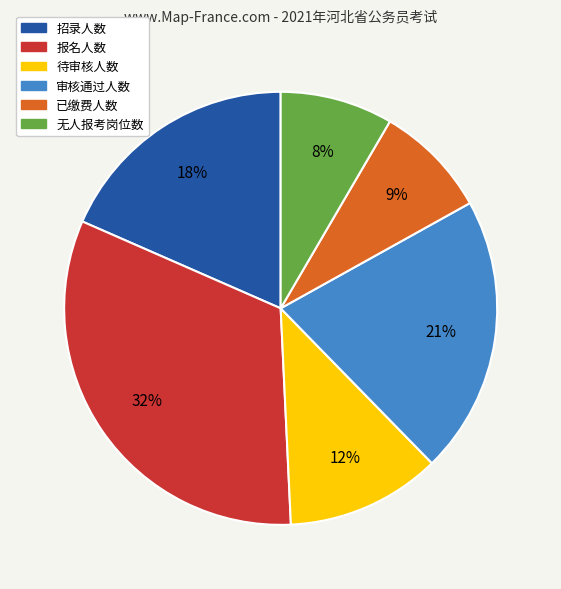

Which slice is the largest?

报名人数